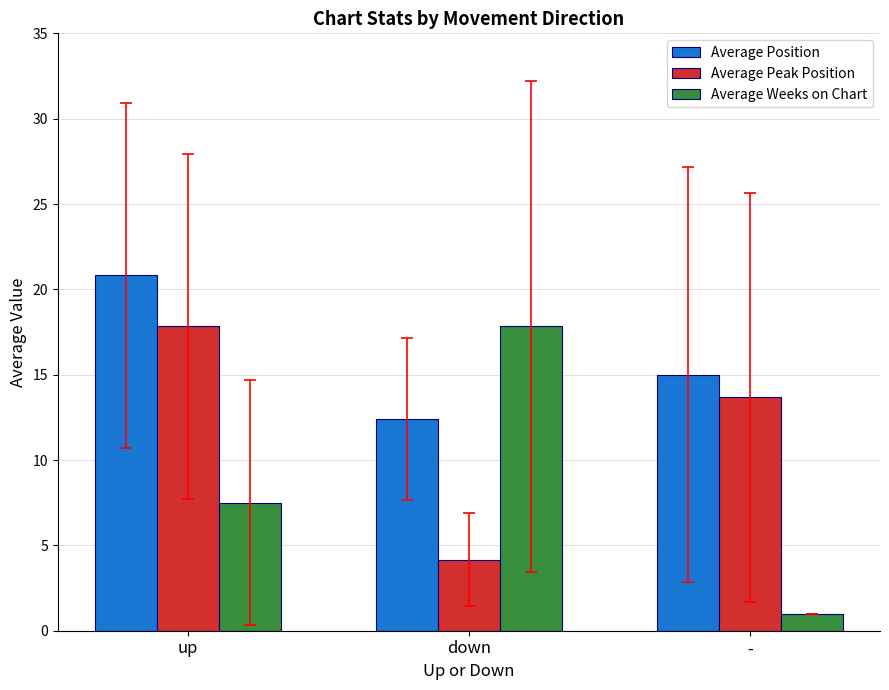

Are the bars grouped side by side (vs. stacked)?

Yes